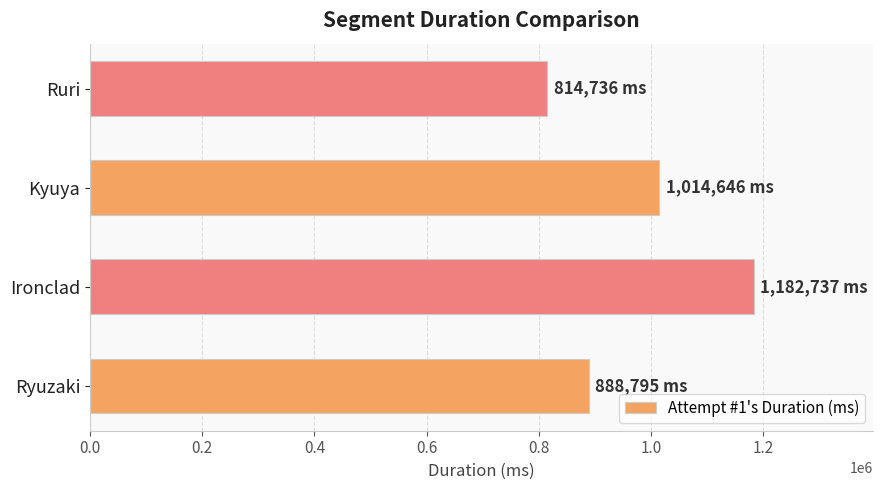

True or false: the data shows 888795 at Ryuzaki.

True